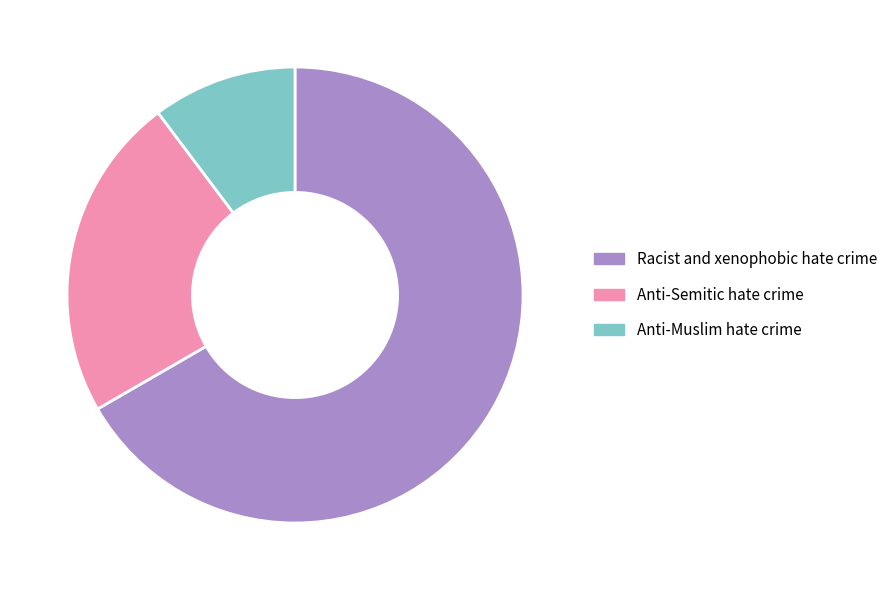

Which slice represents more than half of the pie?

Racist and xenophobic hate crime